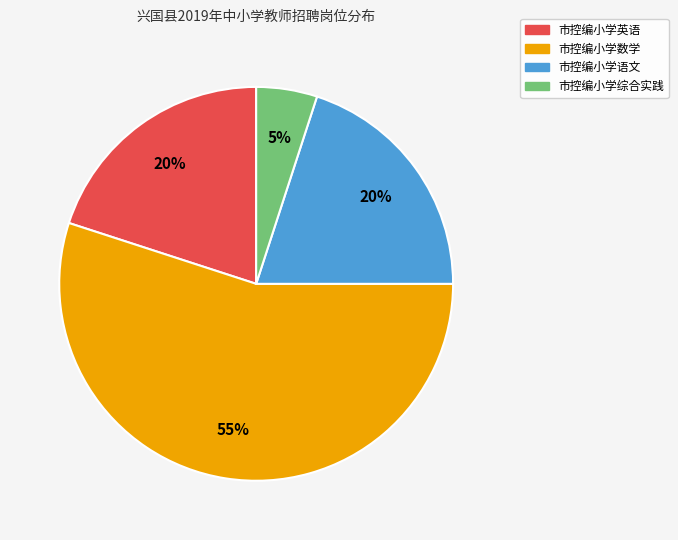

Does any single category account for the majority?

Yes